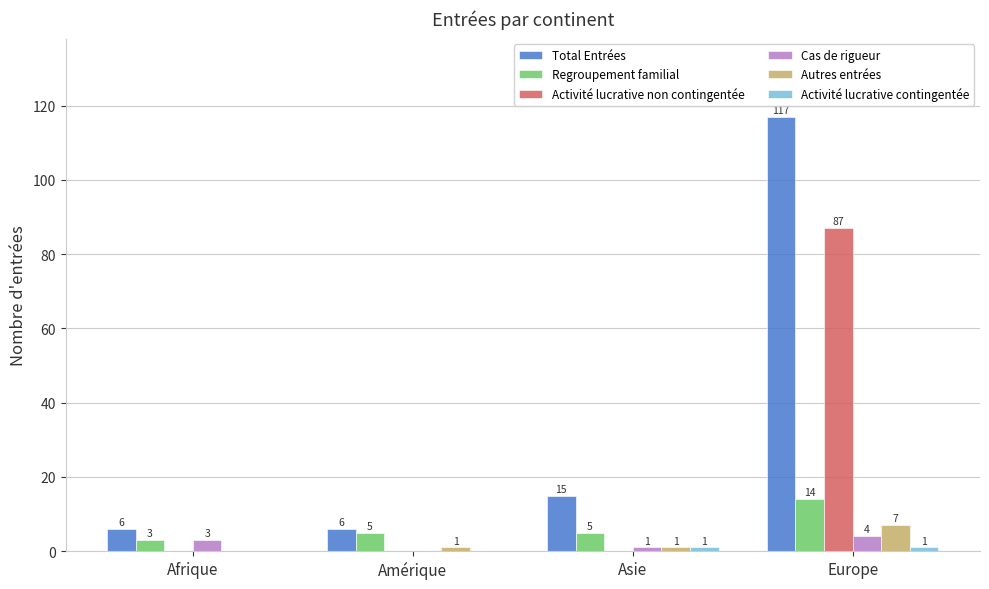

Read the Total Entrées value at Asie, to the nearest 10.

20